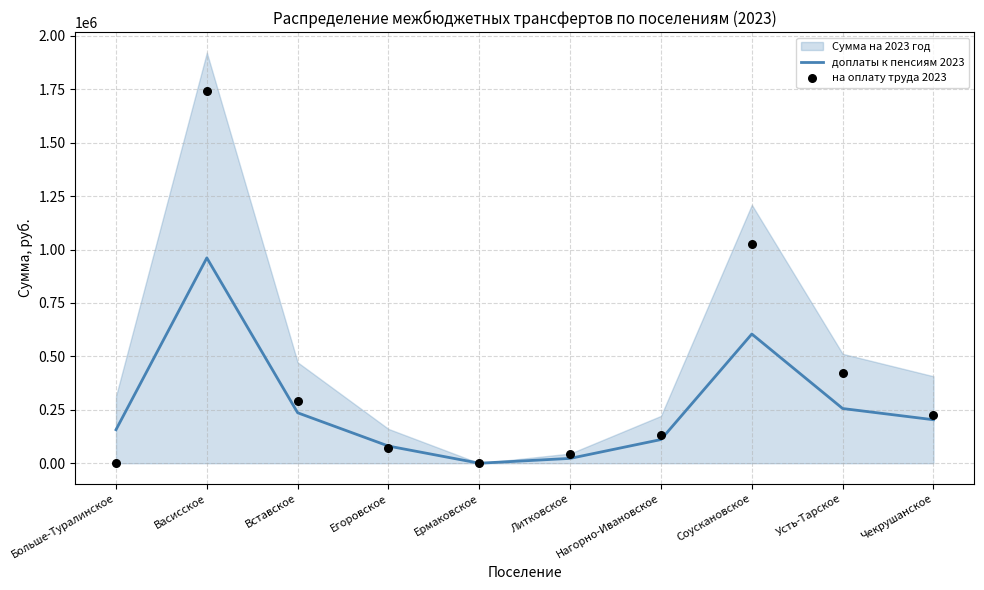

Is the value of доплаты к пенсиям 2023 at Ермаковское greater than the value of на оплату труда 2023 at Чекрушанское?

No